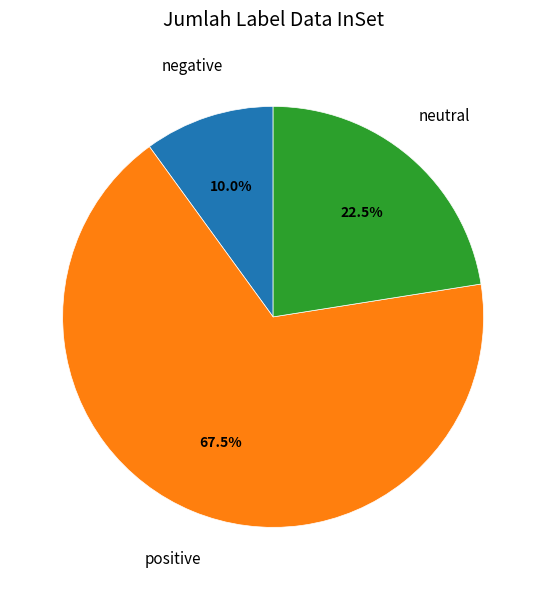

Rank the categories by value from highest to lowest.

positive, neutral, negative